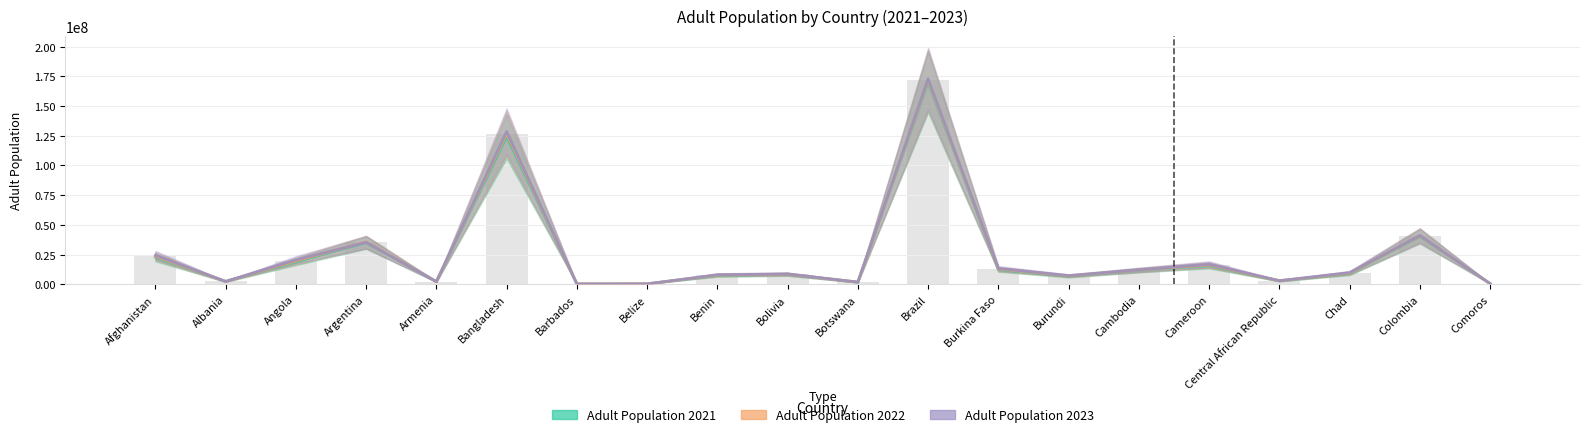

Rank the series by their maximum value, from lowest to highest.

Adult Population 2021, Adult Population 2022, Adult Population 2023